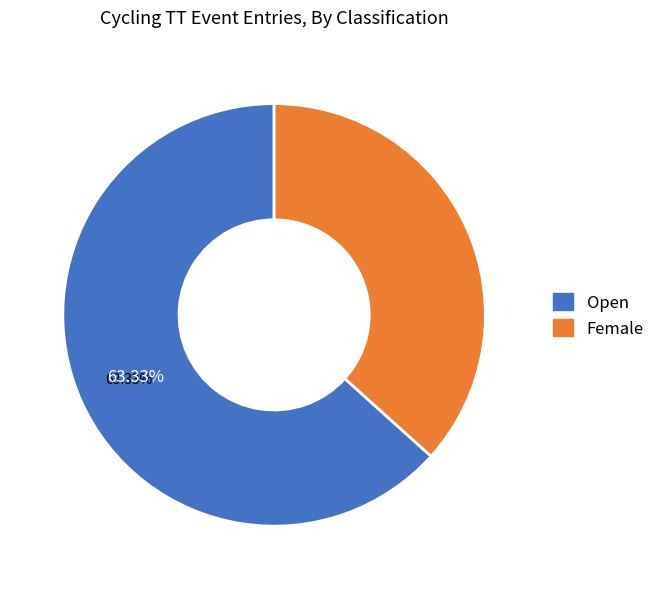

True or false: Female accounts for 30% of the total.

False